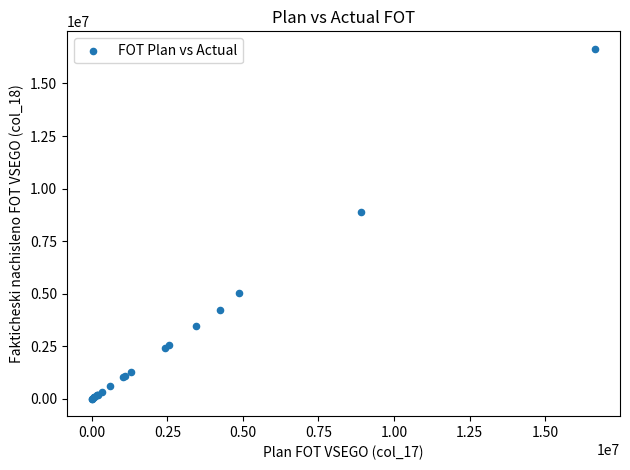

What Y value in the scatter plot is closest to 8327135?

8909507.2